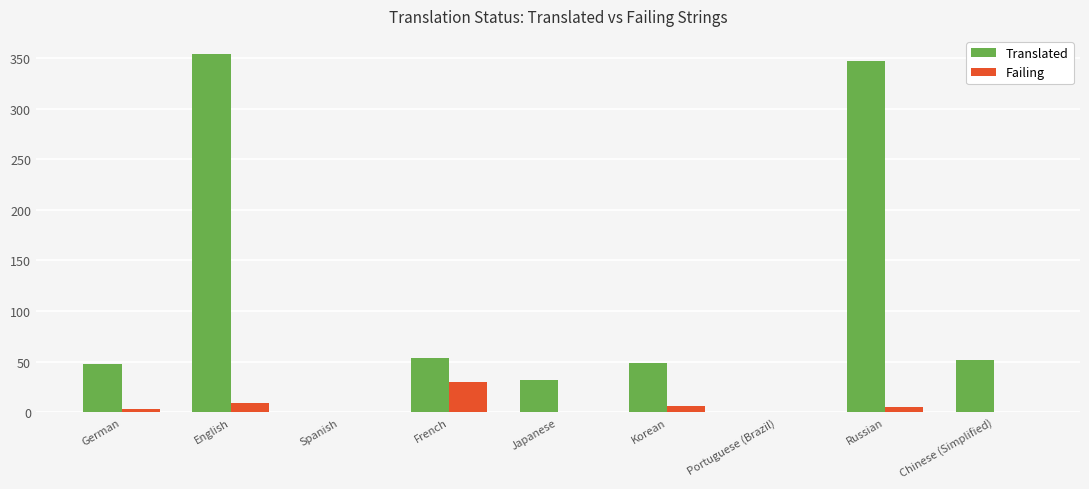

Are the bars horizontal?

No